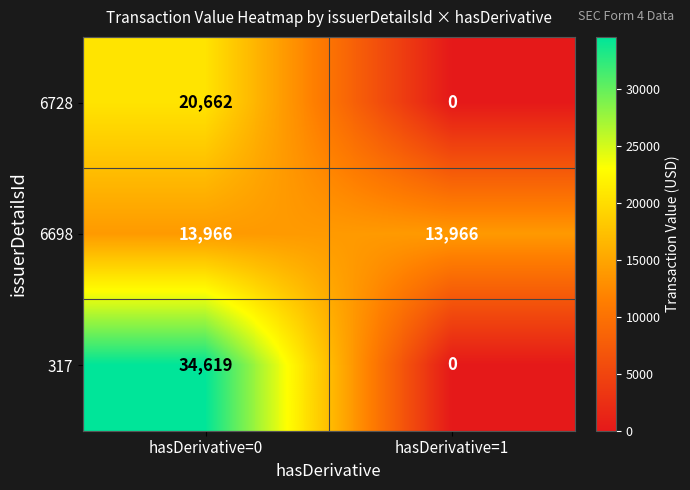

Which category has the lowest value across all series?

hasDerivative=1